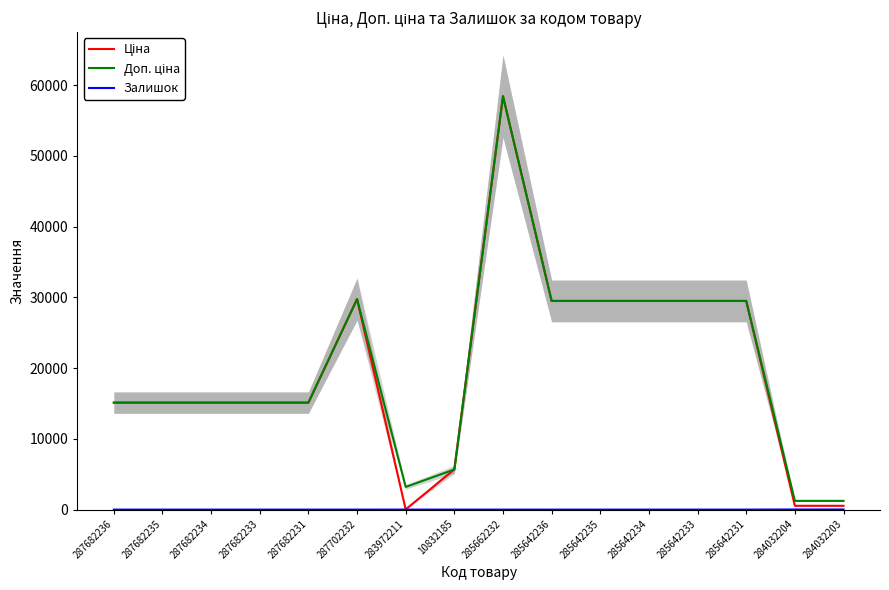

In Ціна, how many points are lower than both neighbors (excluding endpoints)?

1